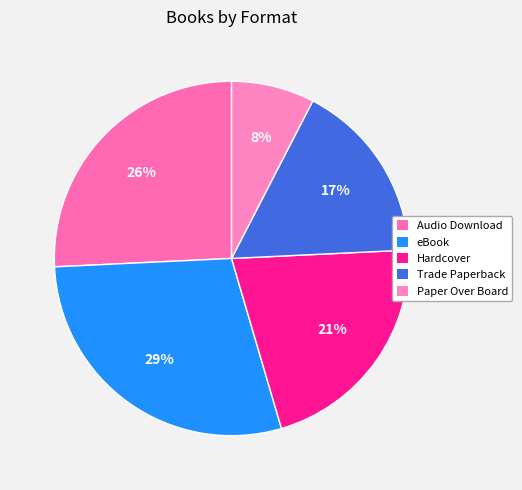

How many slices are in this pie chart?

5